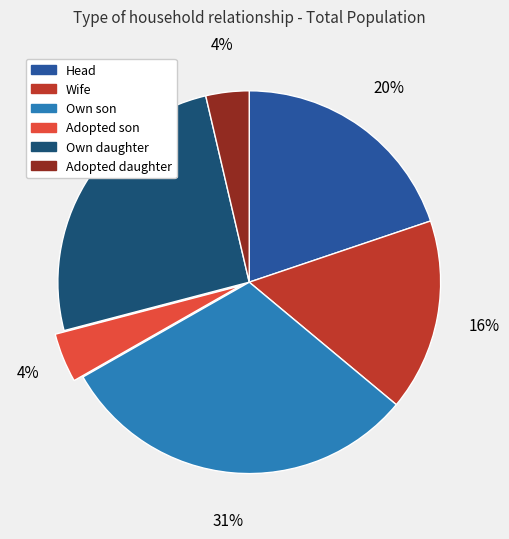

To the nearest percent, what portion does Own daughter represent?

25%